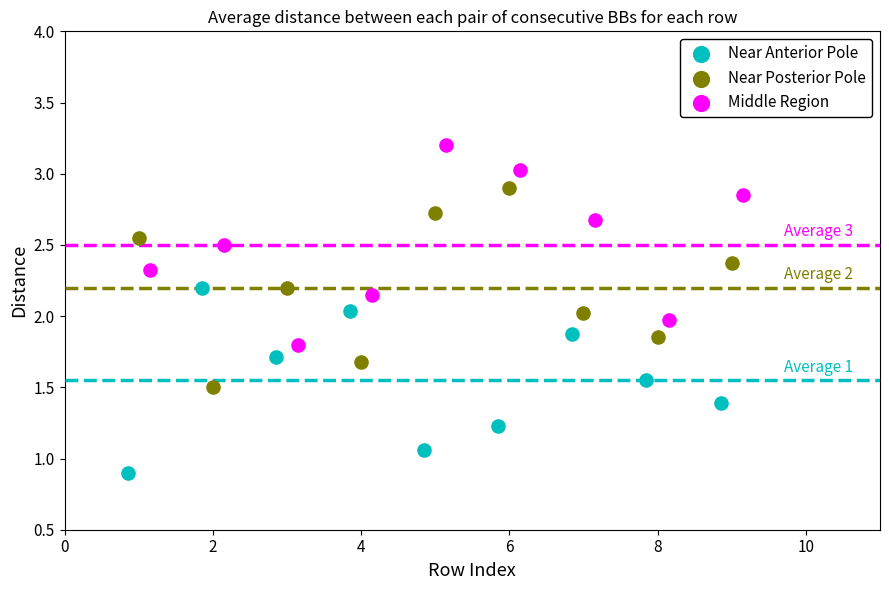

What are all the series names shown in the legend?

Near Anterior Pole, Near Posterior Pole, Middle Region